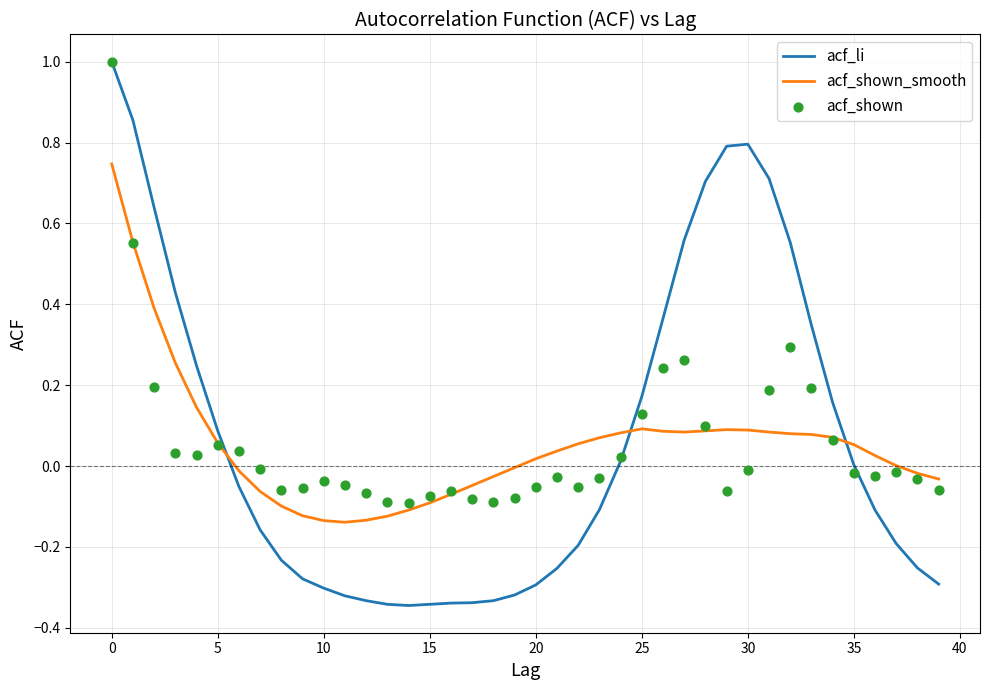

What are all the series names shown in the legend?

acf_li, acf_shown_smooth, acf_shown